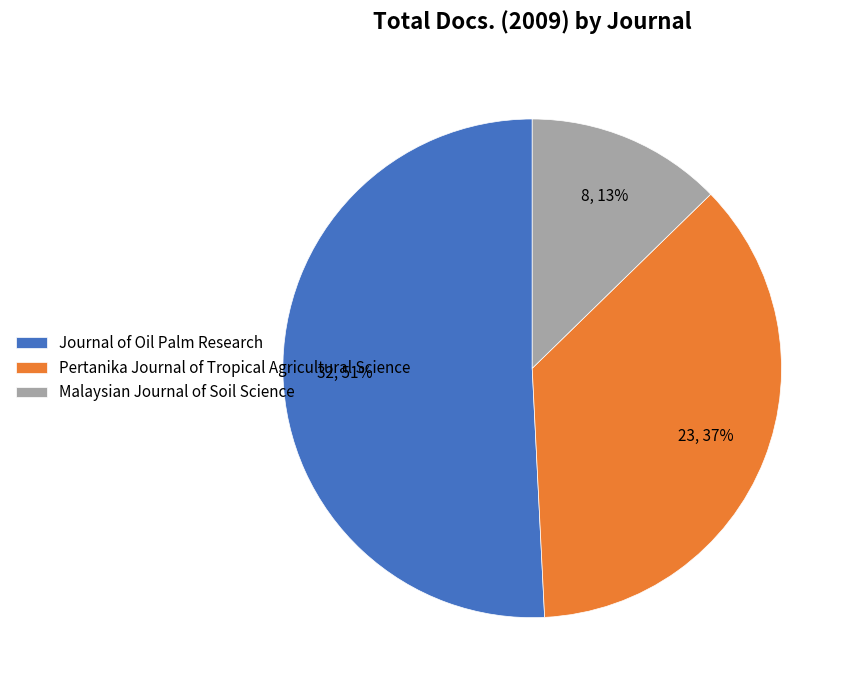

To the nearest percent, what portion does Pertanika Journal of Tropical Agricultural Science represent?

37%